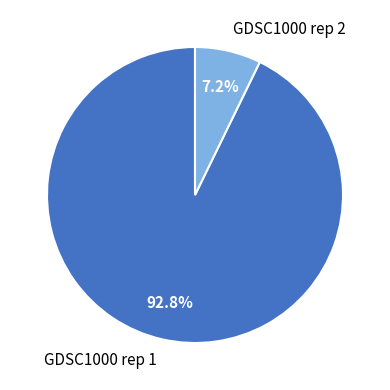

What is the smallest slice in the pie chart?

GDSC1000 rep 2